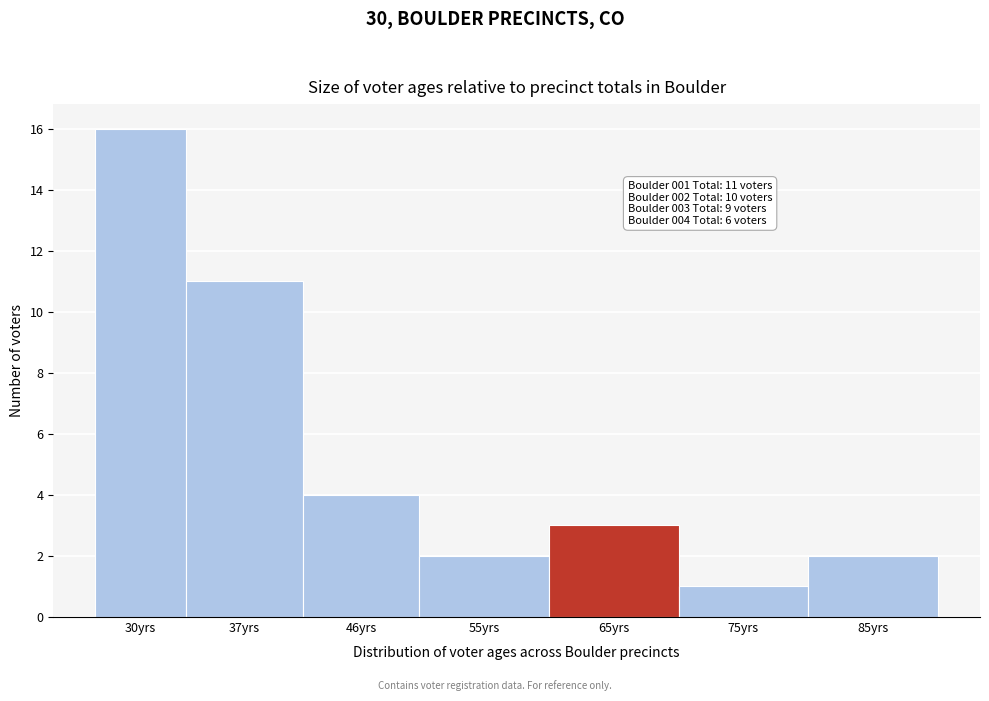

Reading right to left, extract all data points from this chart.

85yrs=2	75yrs=1	65yrs=3	55yrs=2	46yrs=4	37yrs=11	30yrs=16